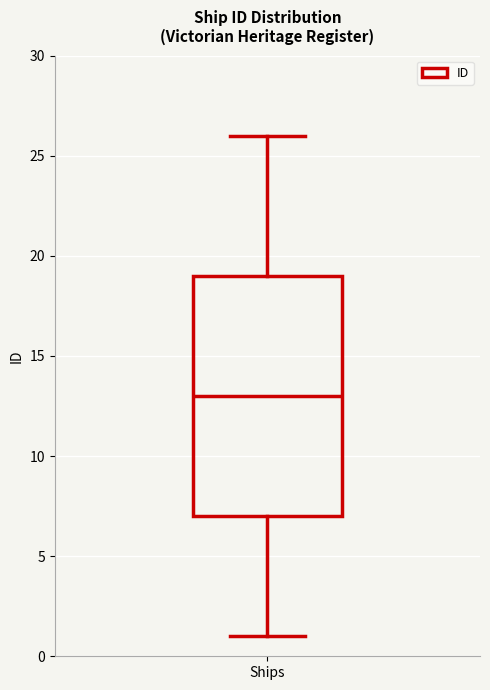

Transcribe this box plot: give where the median line is, the range the box spans, and where the two whiskers end, as read against the y-axis. The values are not printed on the chart, so give them approximately, as read against the axis.

median 13, box 7 to 19, whiskers 1 to 26